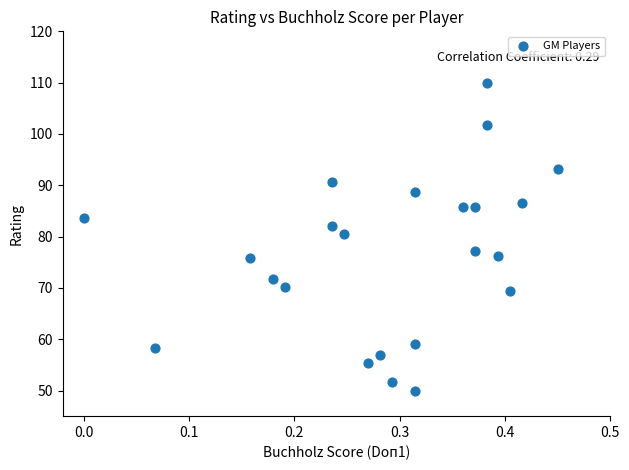

What is the range of Y values (max minus min)?

60.0